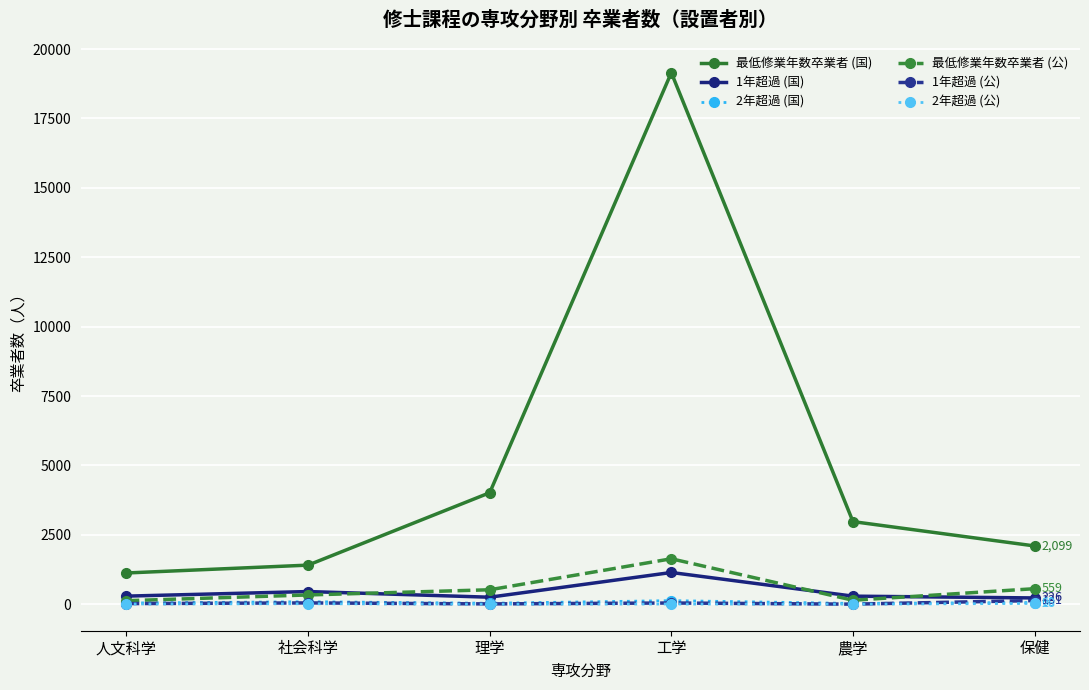

How many times do 1年超過 (公) and 2年超過 (国) cross each other?

1